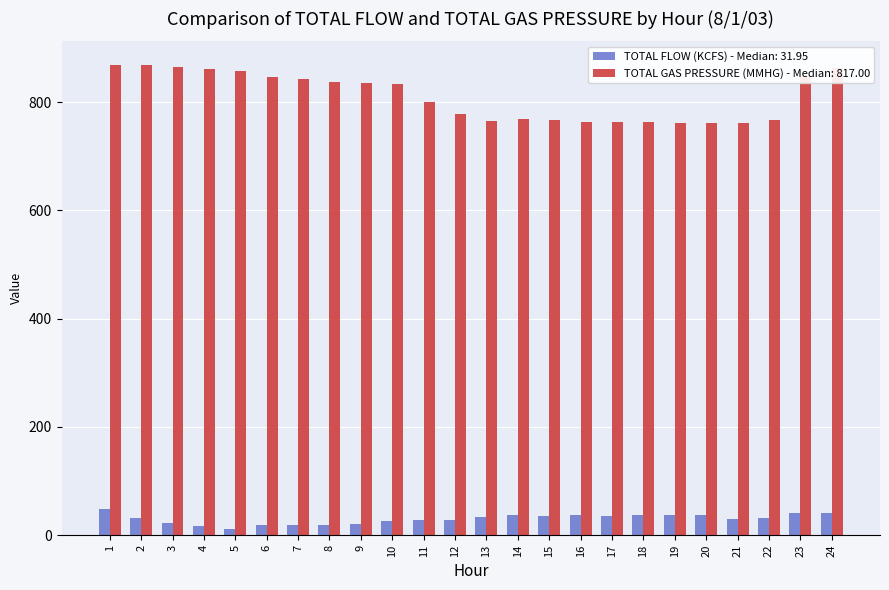

Rank the series by their maximum value, from lowest to highest.

TOTAL FLOW (KCFS) - Median: 31.95, TOTAL GAS PRESSURE (MMHG) - Median: 817.00